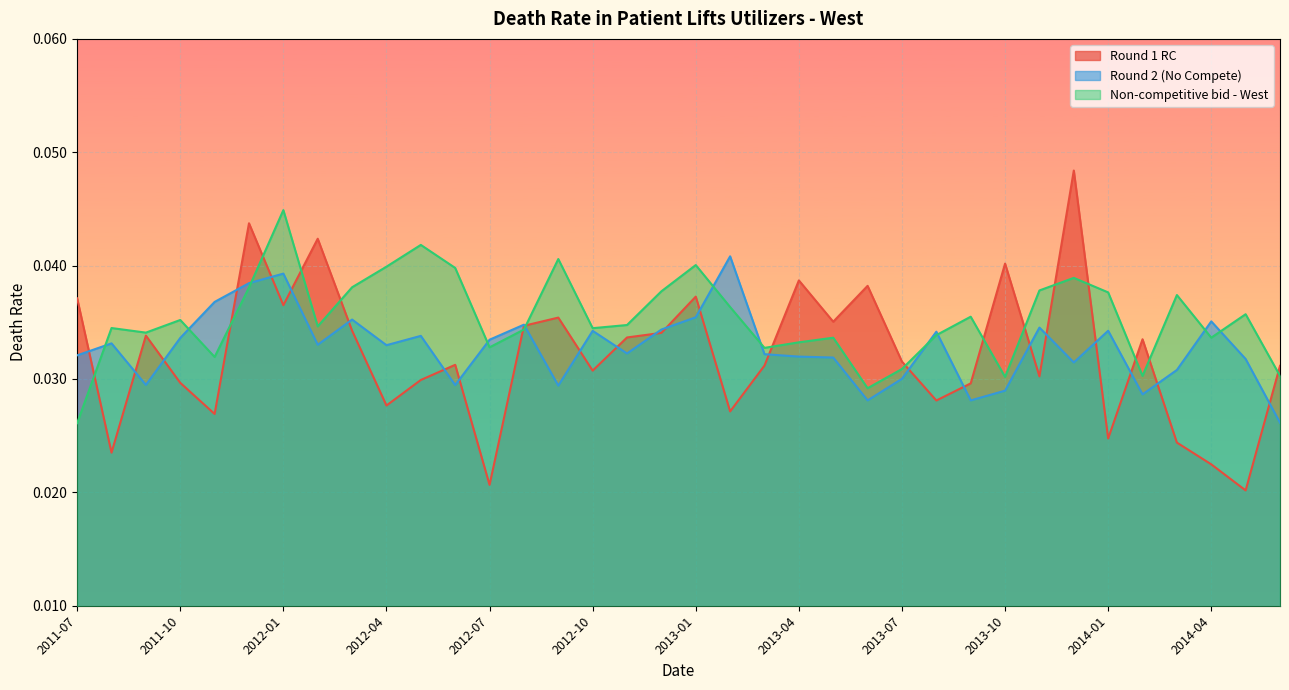

The value of Round 2 (No Compete) at 2013-02 is 0.0. True or false?

True